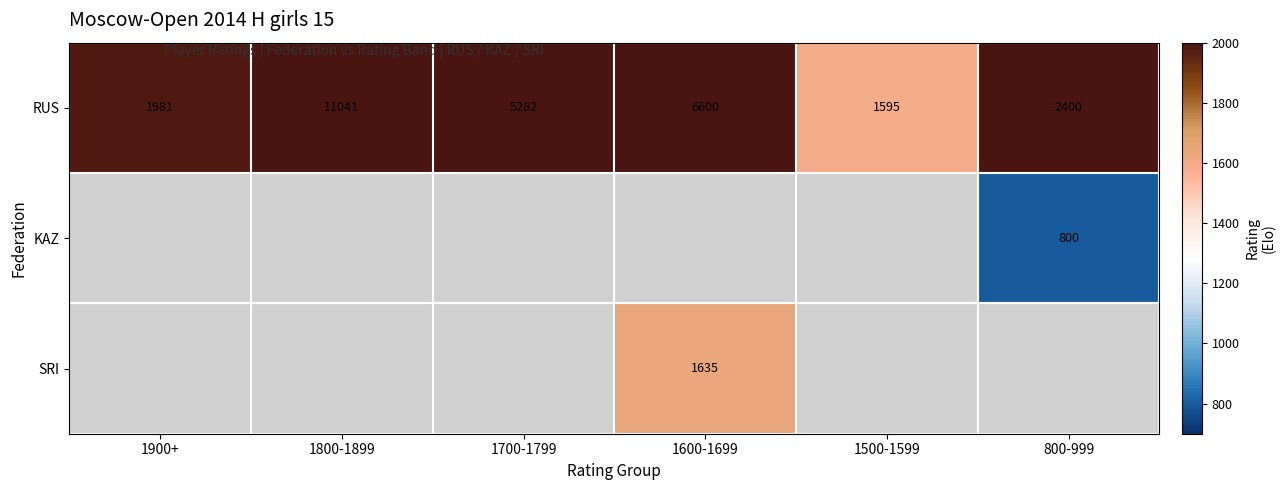

What is the sum of the RUS values at 1700-1799 and 1800-1899?

16323